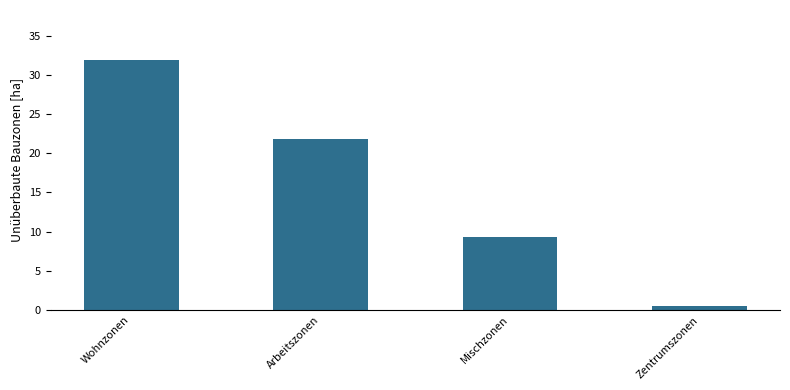

Count the number of values greater than 21.

2